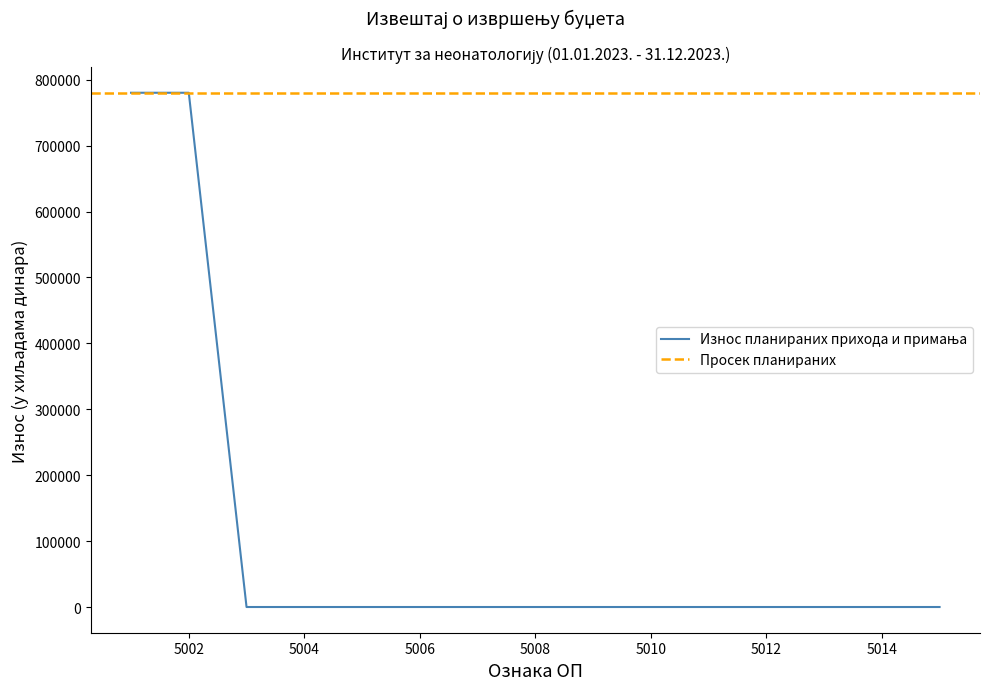

What is the difference between the maximum and minimum values?

780270